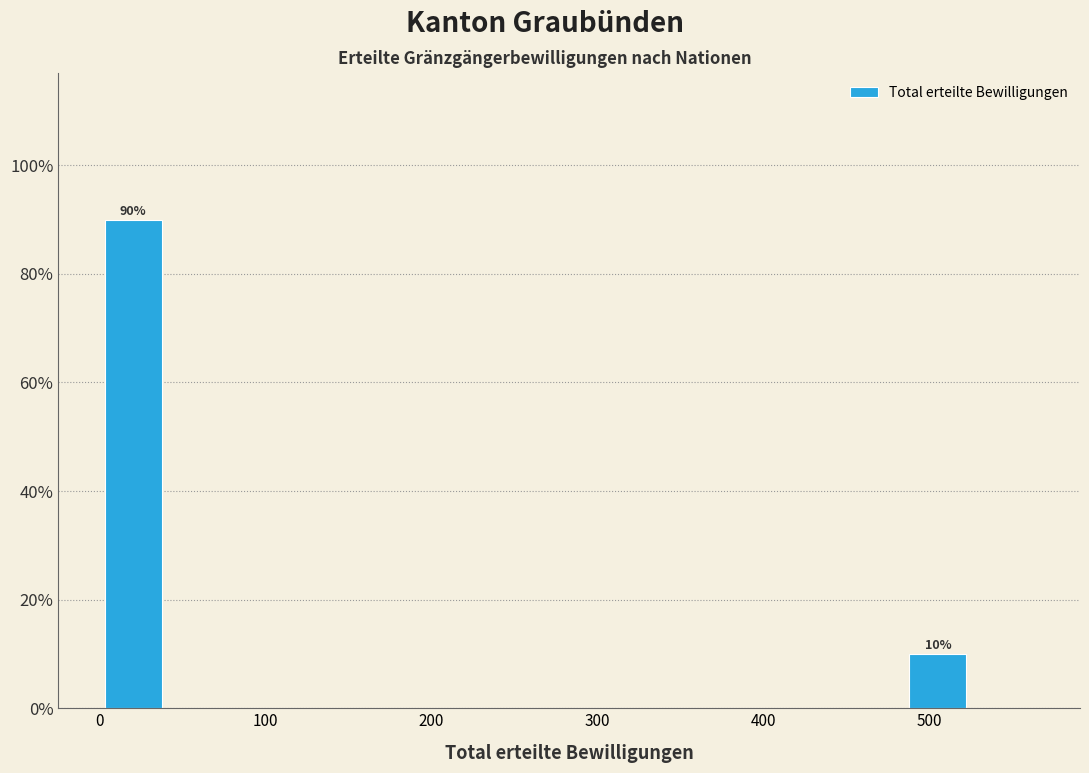

Which range on the x-axis has the tallest bar?

0 to 40